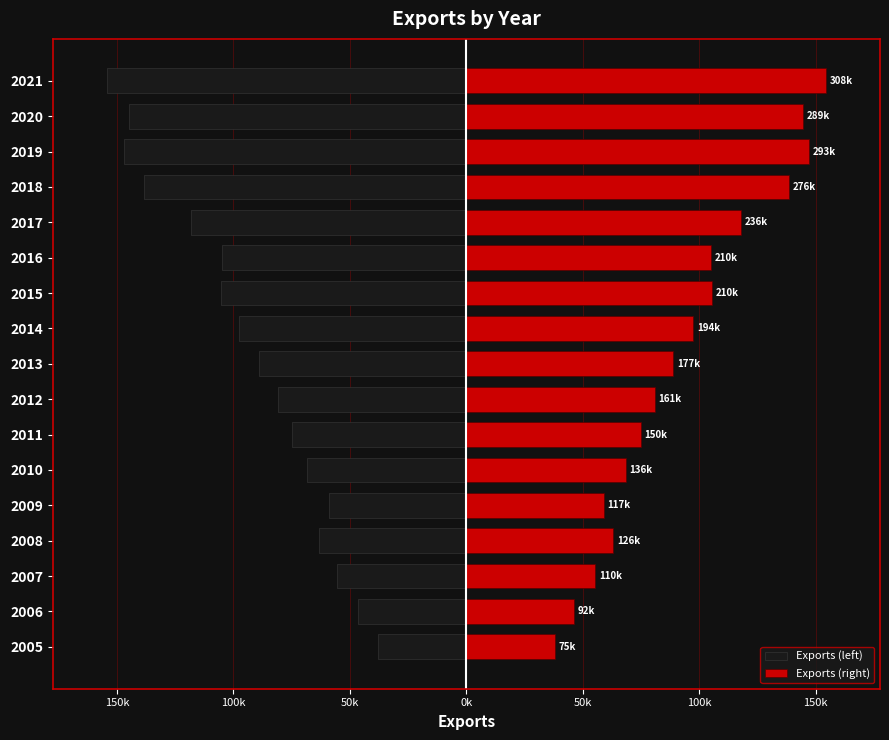

Which series has the widest spread of values?

Exports (left)